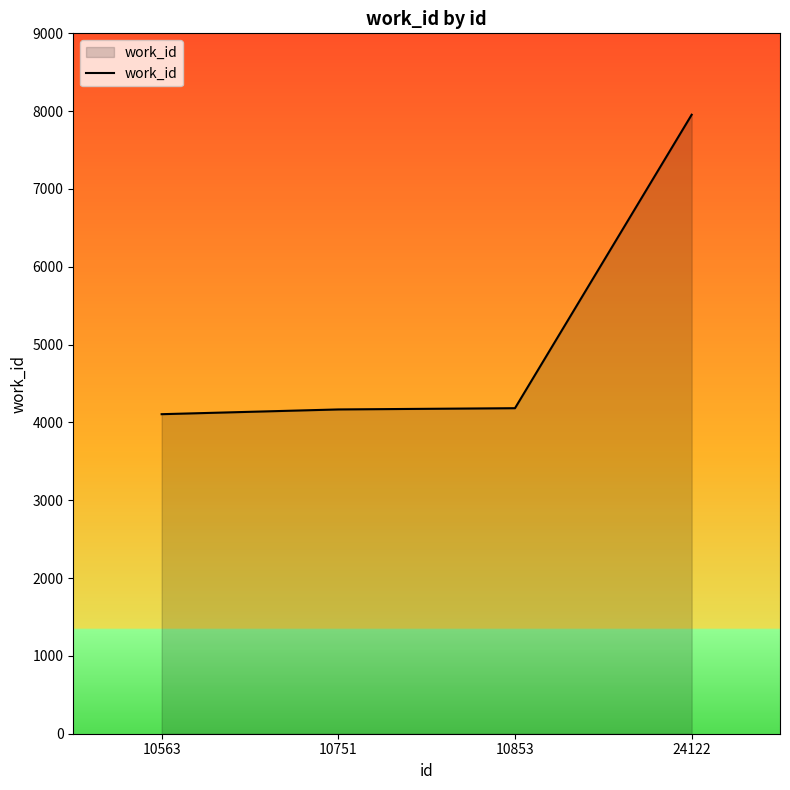

True or false: the data shows 4167 at 10751.

True